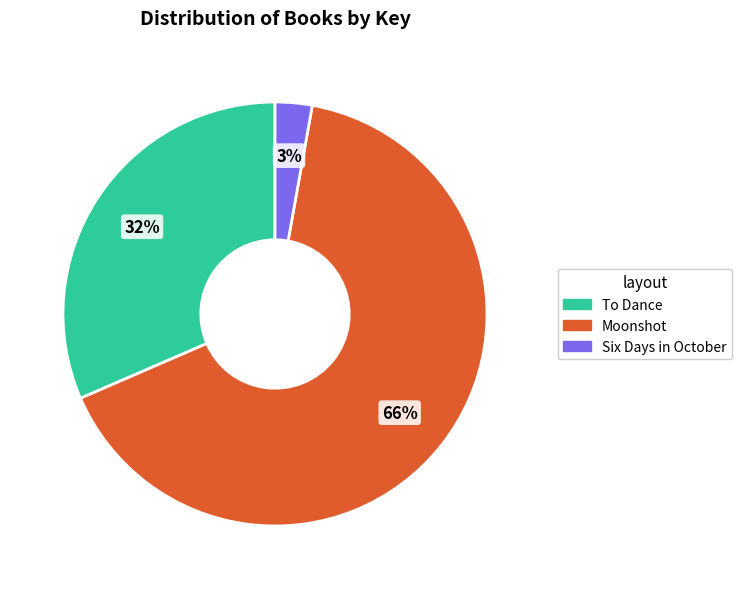

To the nearest percent, what is the average slice percentage?

33%